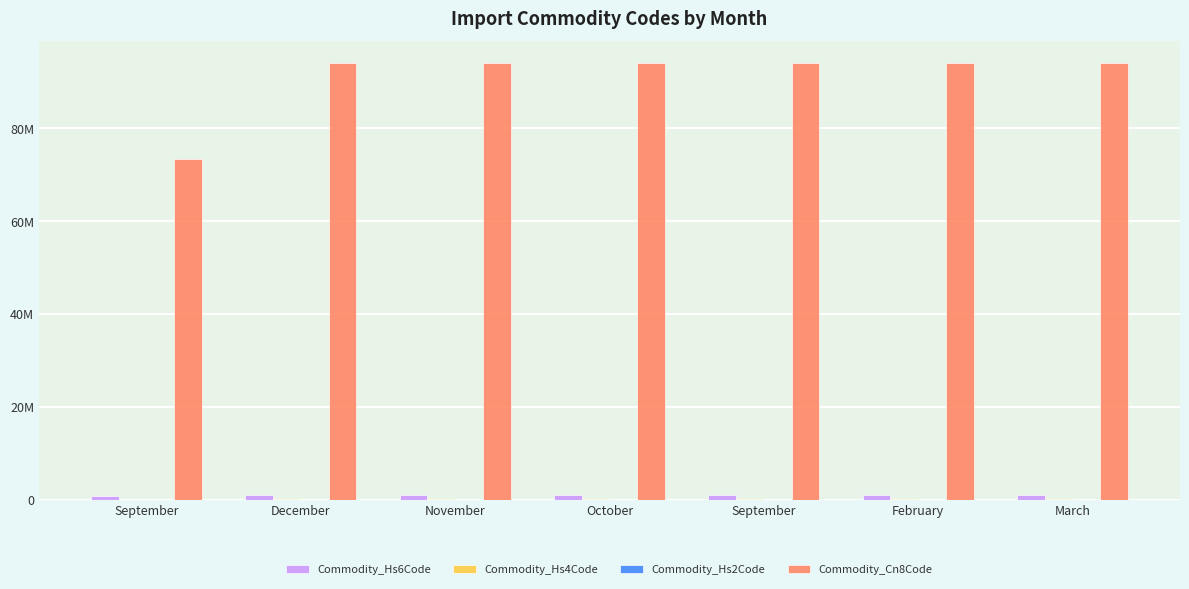

Does the chart contain stacked bars?

No